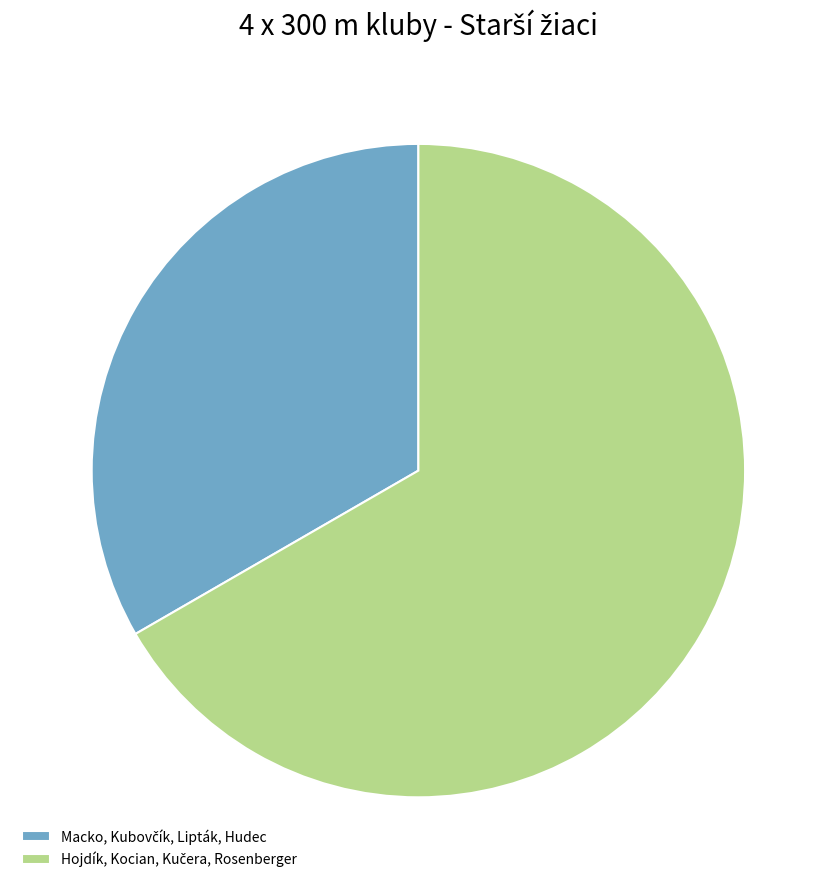

Is it true that Hojdík, Kocian, Kučera, Rosenberger is 75% of the pie?

False